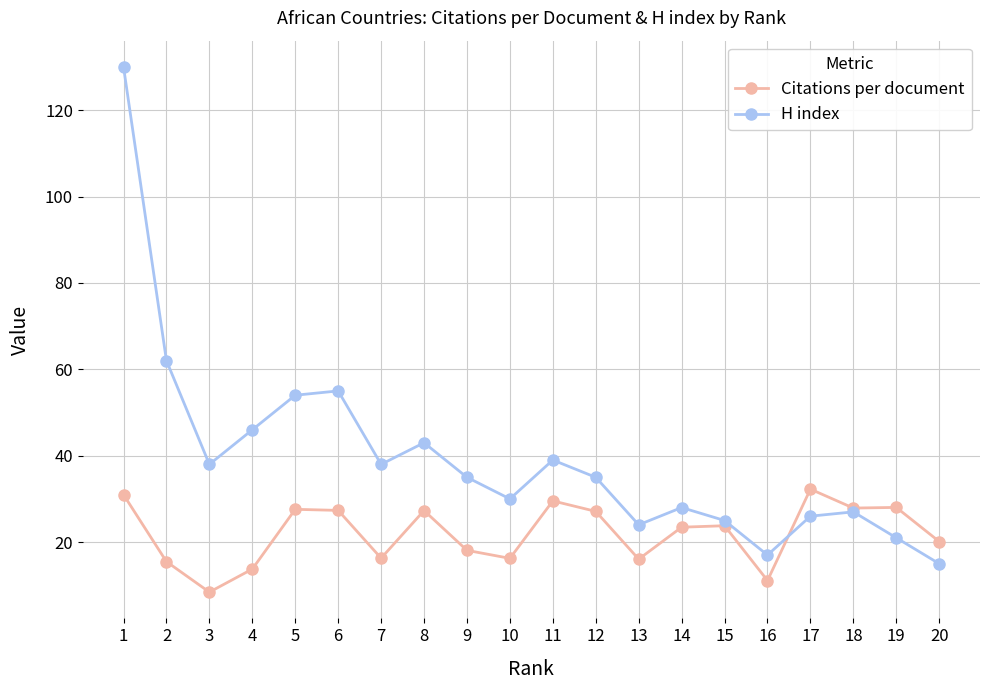

Which series ends up on top after the final intersection of H index and Citations per document?

Citations per document